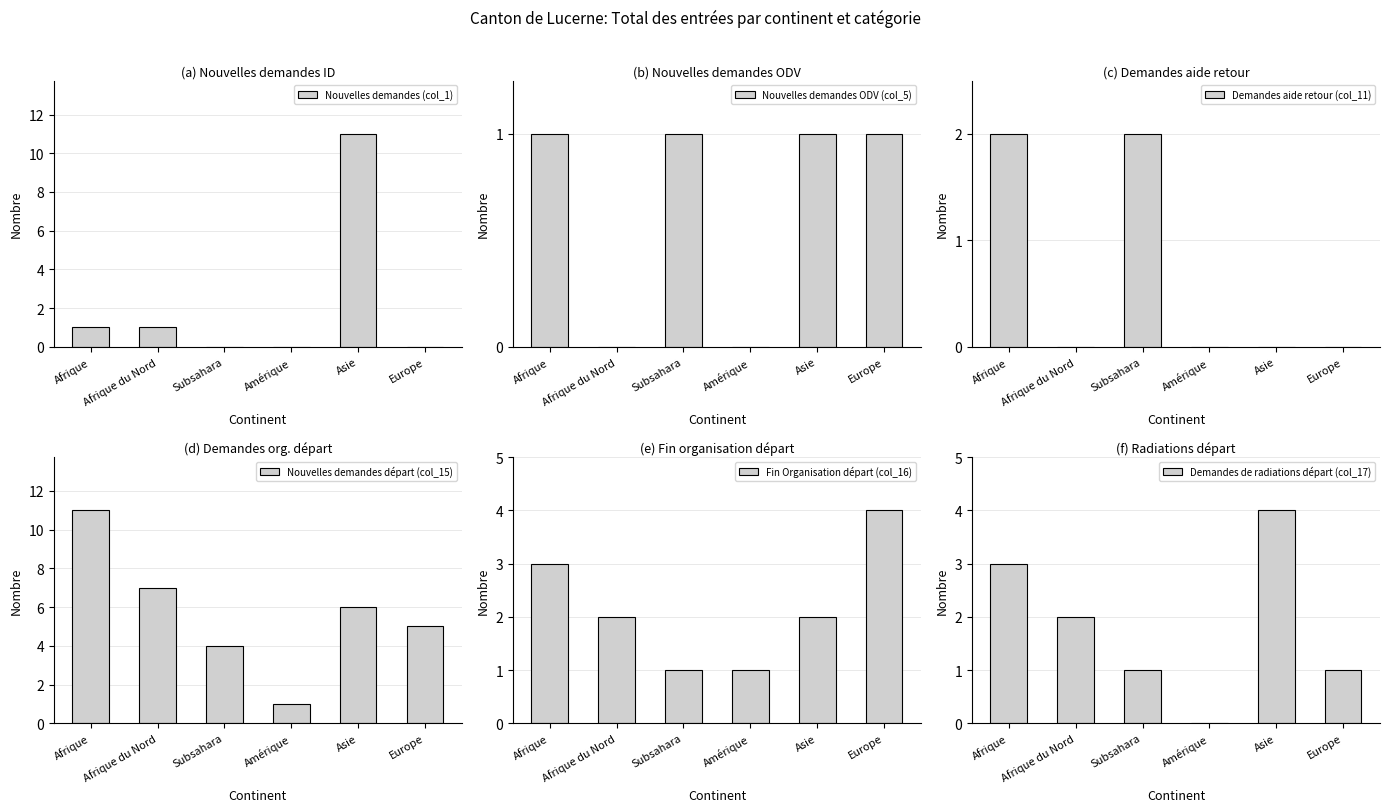

Count the Demandes de radiations départ (col_17) values in the range 1 to 3.

4